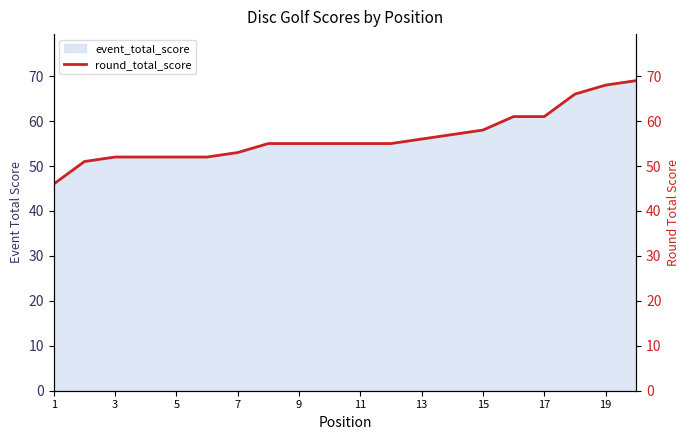

True or false: event_total_score has a value of 19 at 5.

False